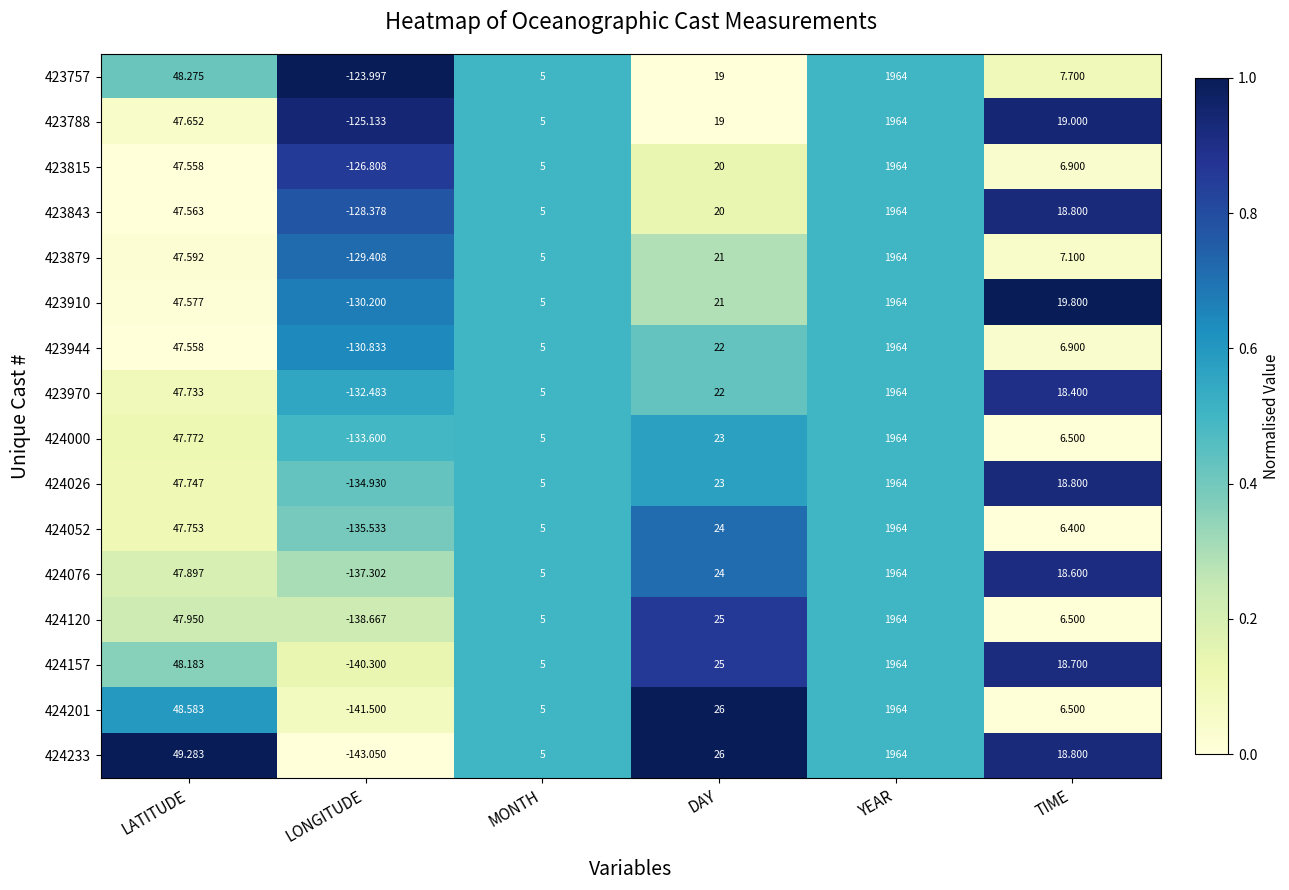

Is the value of 424026 at TIME greater than the value of 424157 at DAY?

No